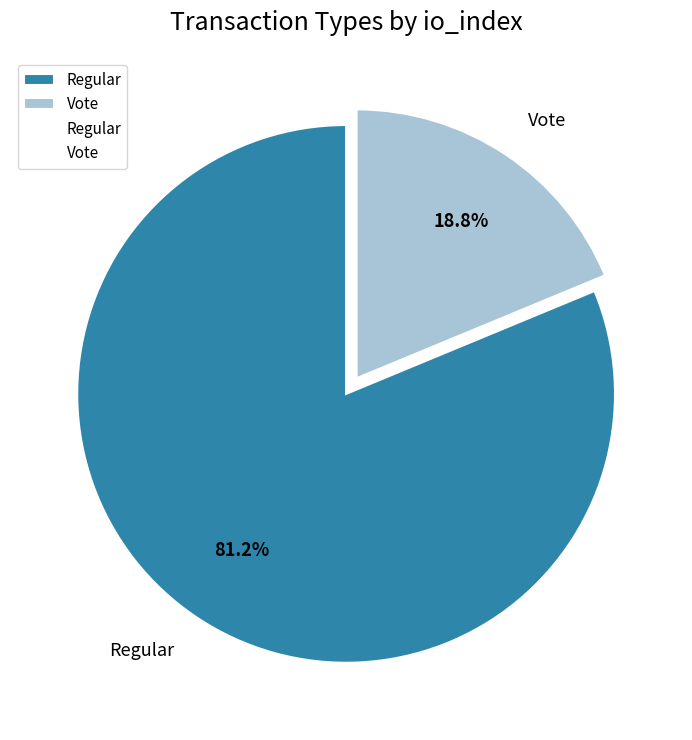

What is the smallest slice in the pie chart?

Vote